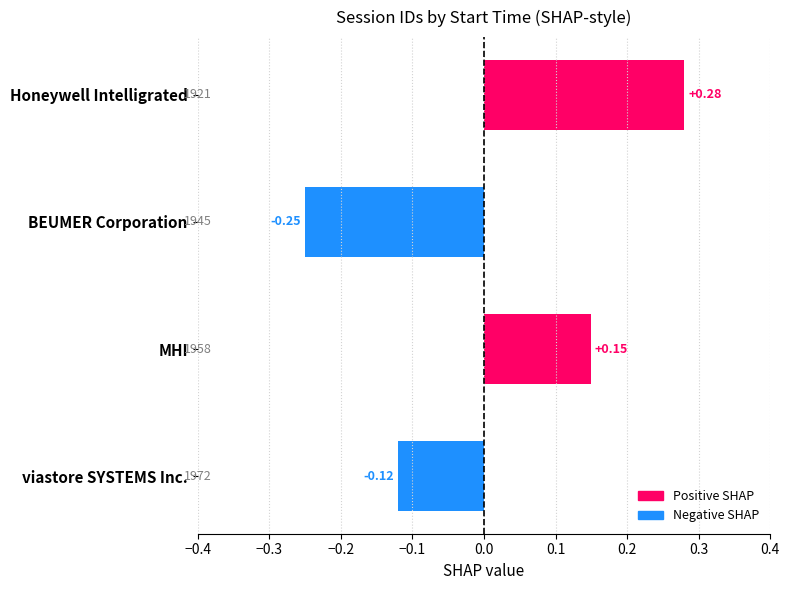

Where is the data nearest to the value 0?

viastore SYSTEMS Inc.